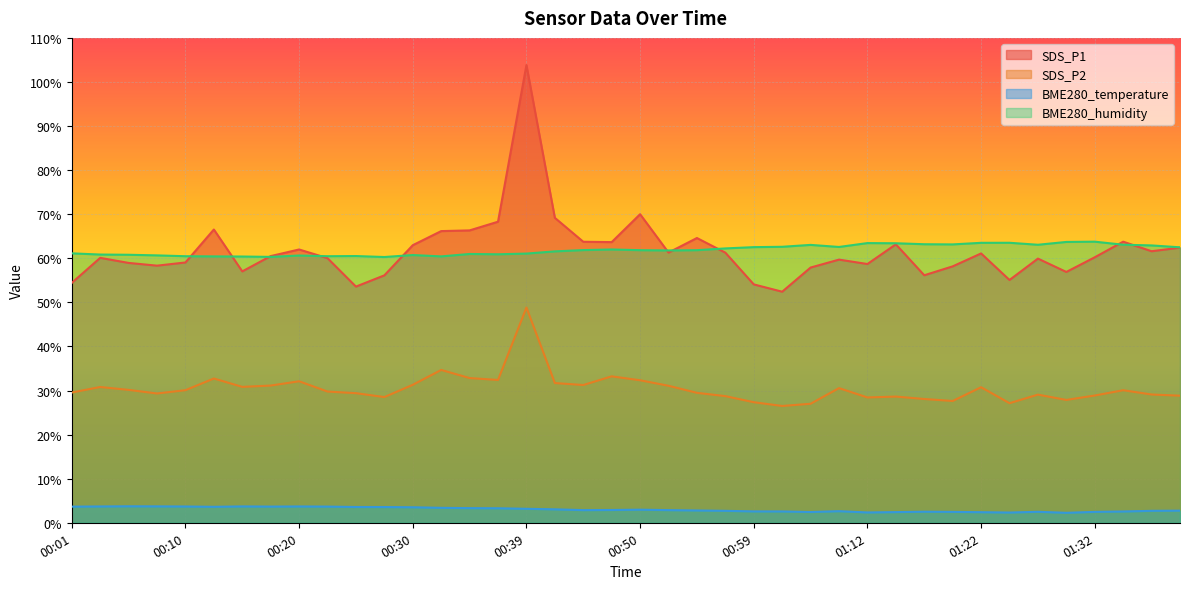

What position from the right is 01:20?

9